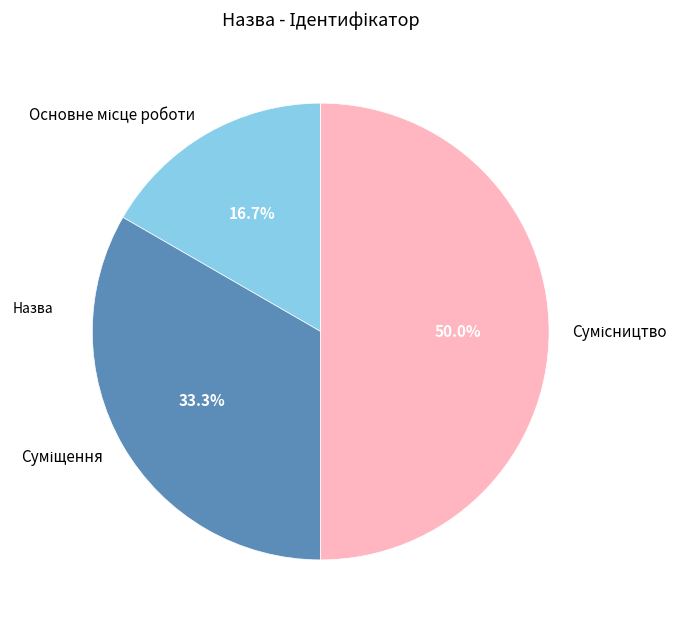

What is the change in value from Основне місце роботи to Суміщення?

+1